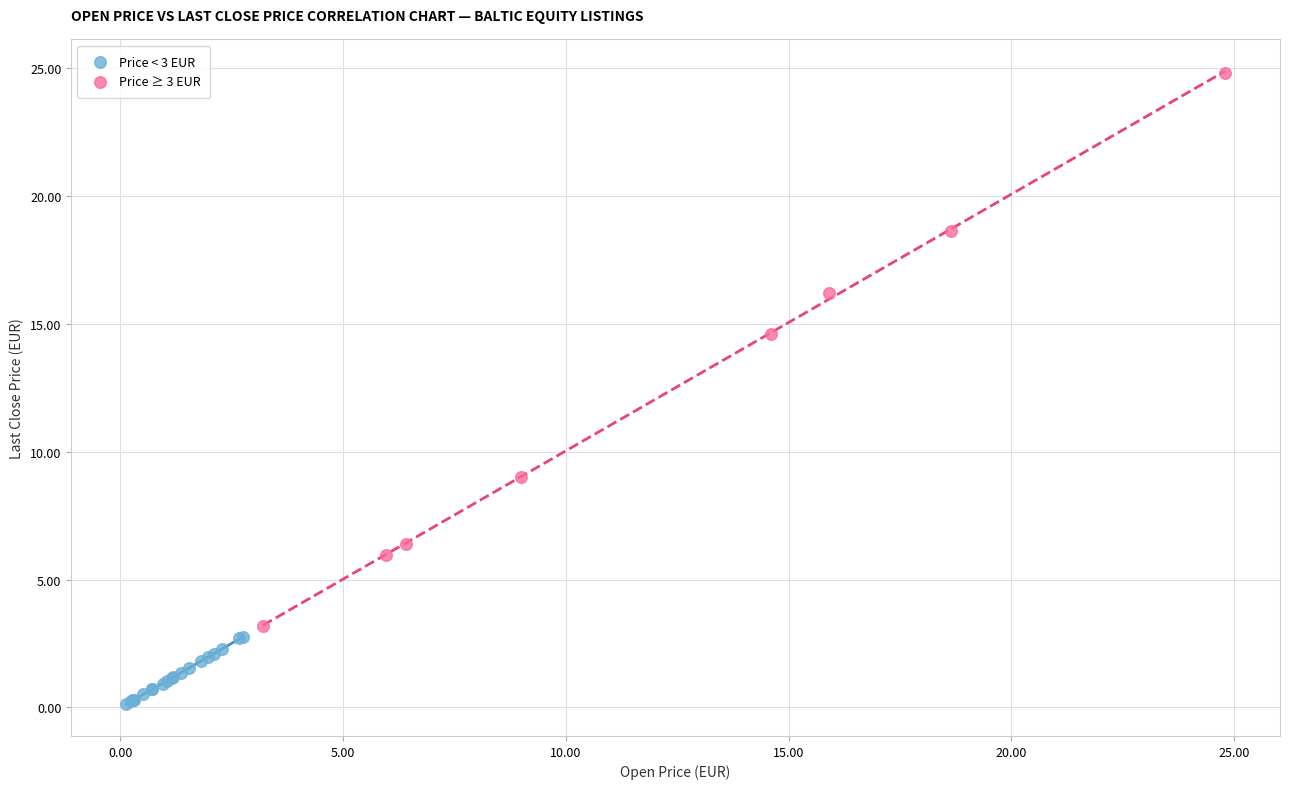

Which series has the largest Y range (max minus min)?

Price ≥ 3 EUR